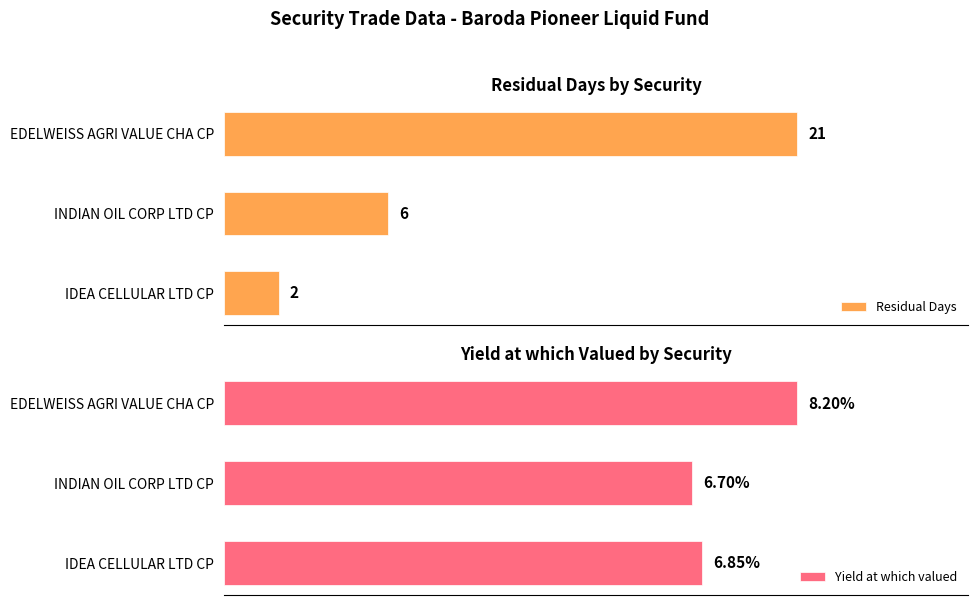

How many data points in Residual Days are above 6?

1